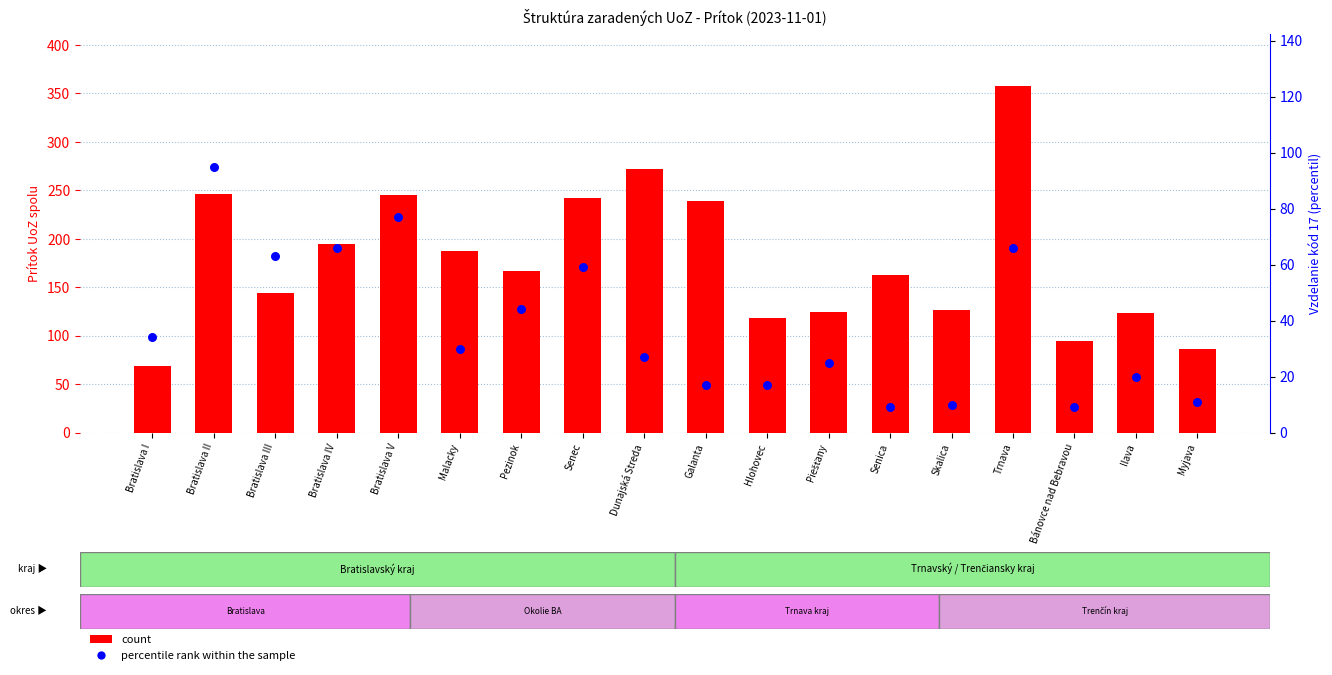

What is the total value across all series at Senica?

172